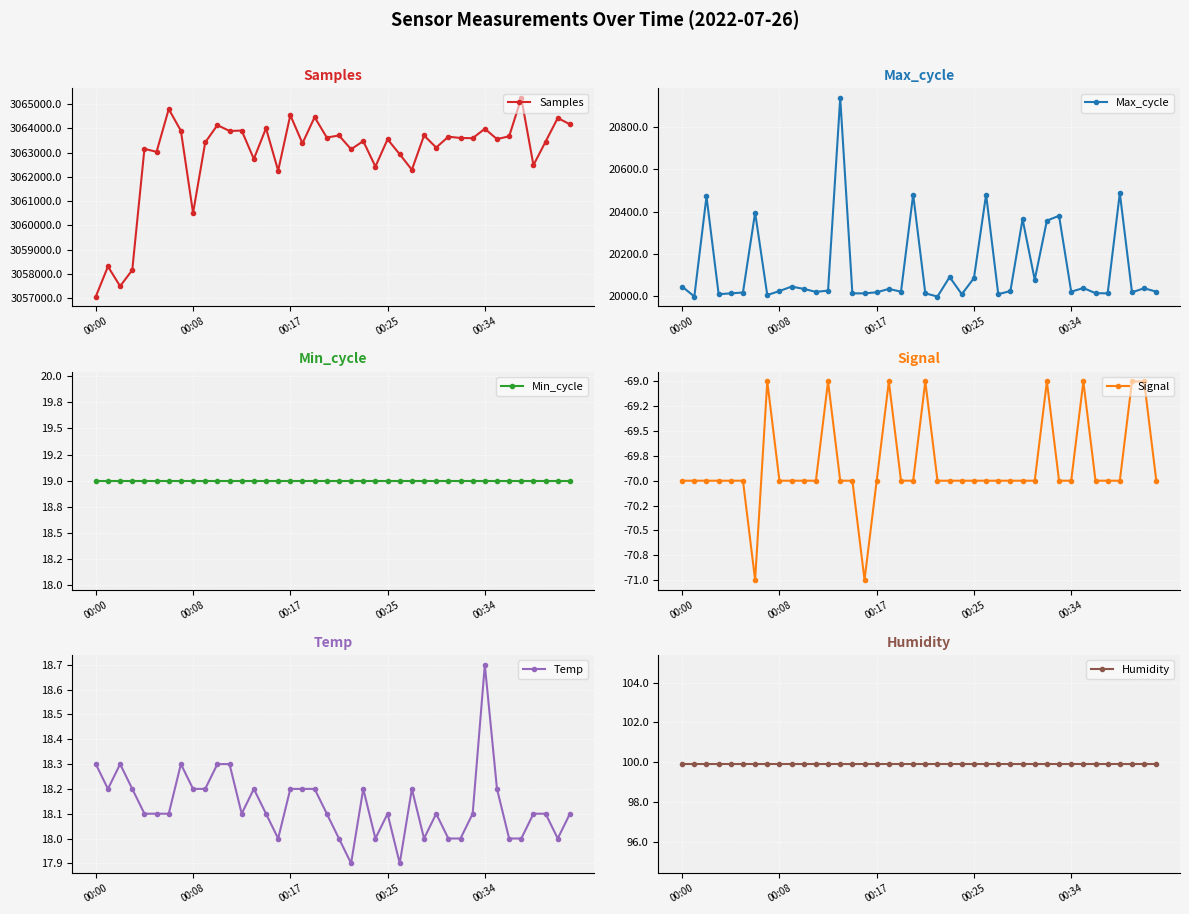

At which label does Samples first exceed 3063554?

6